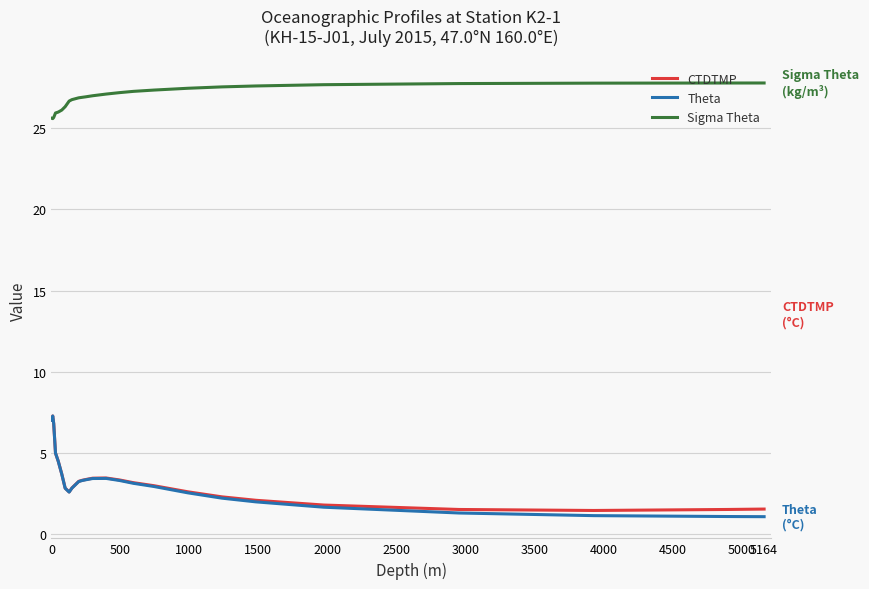

How many categories are shown in the chart?

25